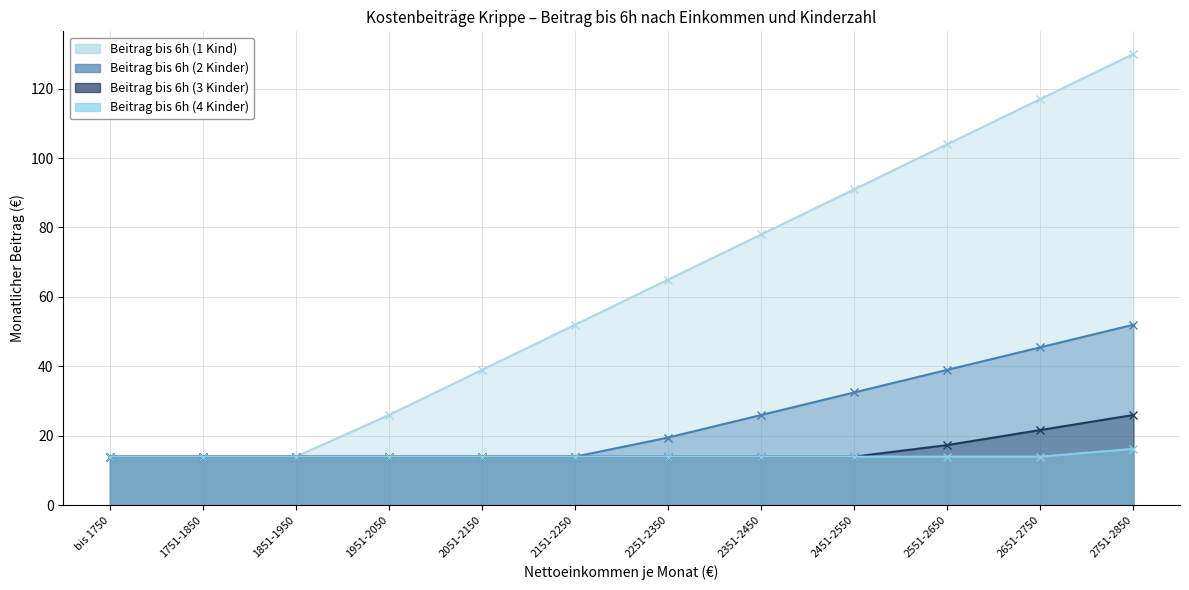

Reading left to right, extract all data points from this chart.

Beitrag bis 6h (1 Kind): bis 1750=14.0	1751-1850=14.0	1851-1950=14.0	1951-2050=26.0	2051-2150=39.0	2151-2250=52.0	2251-2350=65.0	2351-2450=78.0	2451-2550=91.0	2551-2650=104.0	2651-2750=117.0	2751-2850=130.0
Beitrag bis 6h (2 Kinder): bis 1750=14.0	1751-1850=14.0	1851-1950=14.0	1951-2050=14.0	2051-2150=14.0	2151-2250=14.0	2251-2350=19.5	2351-2450=26.0	2451-2550=32.5	2551-2650=39.0	2651-2750=45.5	2751-2850=52.0
Beitrag bis 6h (3 Kinder): bis 1750=14.0	1751-1850=14.0	1851-1950=14.0	1951-2050=14.0	2051-2150=14.0	2151-2250=14.0	2251-2350=14.0	2351-2450=14.0	2451-2550=14.0	2551-2650=17.3	2651-2750=21.7	2751-2850=26.0
Beitrag bis 6h (4 Kinder): bis 1750=14.0	1751-1850=14.0	1851-1950=14.0	1951-2050=14.0	2051-2150=14.0	2151-2250=14.0	2251-2350=14.0	2351-2450=14.0	2451-2550=14.0	2551-2650=14.0	2651-2750=14.0	2751-2850=16.2